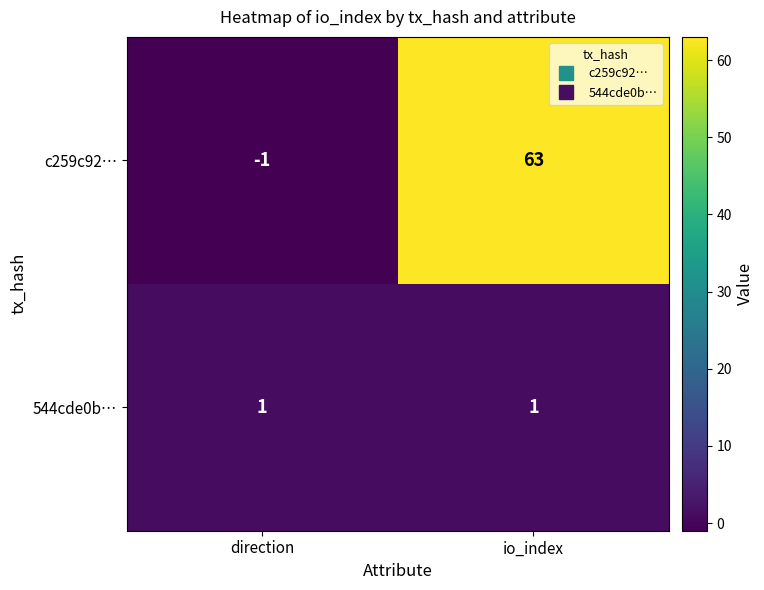

Reading right to left, what are all the values shown in this chart?

c259c92…: io_index=63	direction=-1
544cde0b…: io_index=1	direction=1